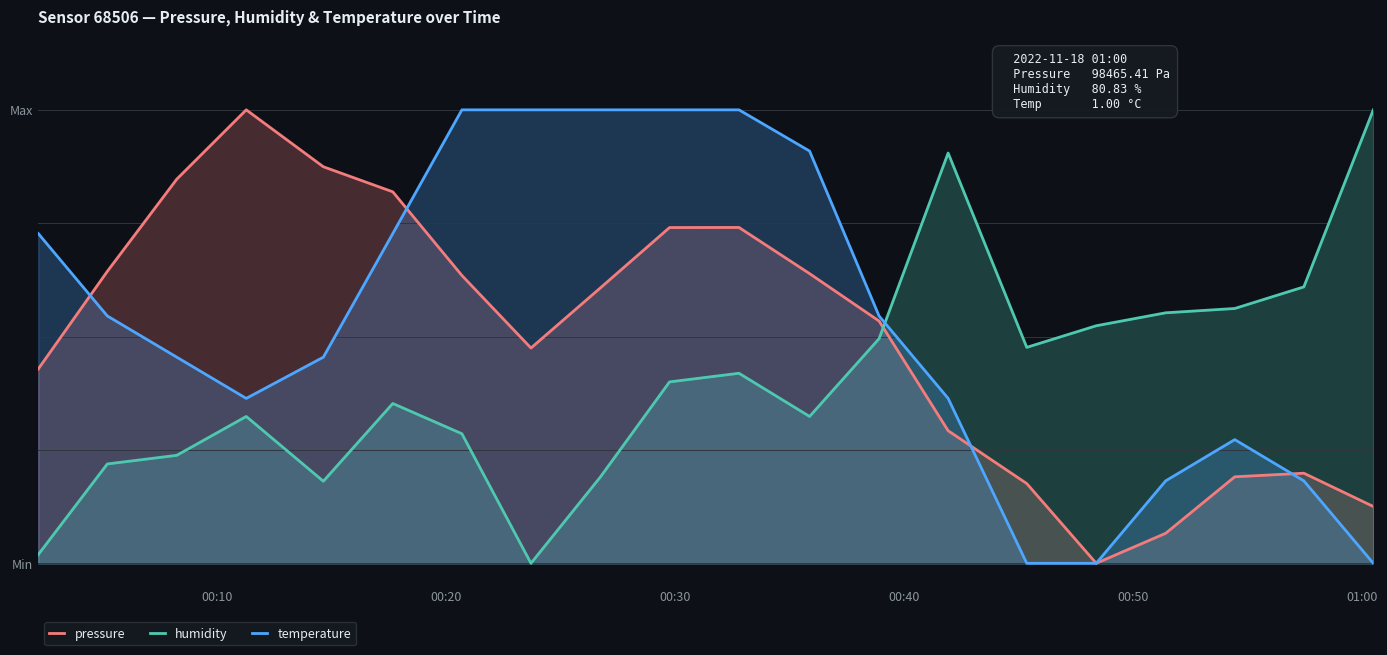

Is the value of pressure at 00:20 greater than the value of temperature at 01:00?

No